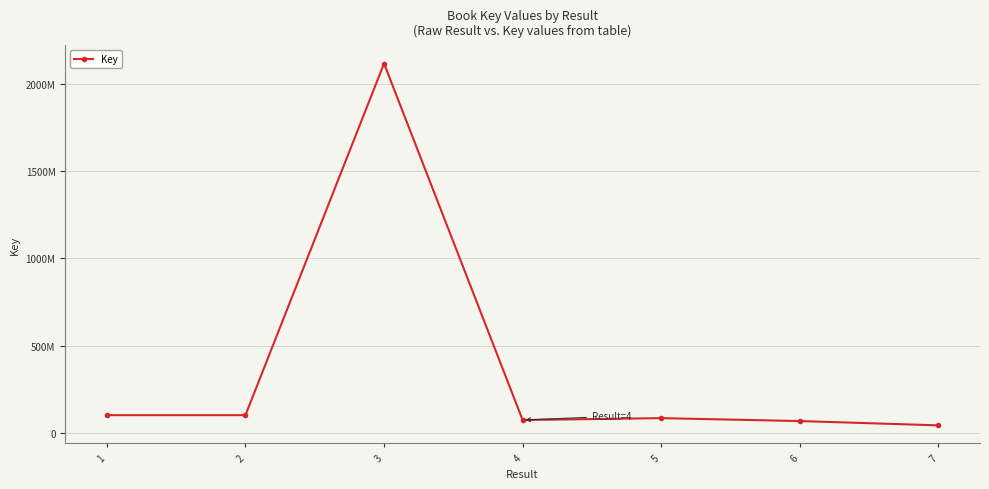

What is the value of the 1st point from the left?

100402670